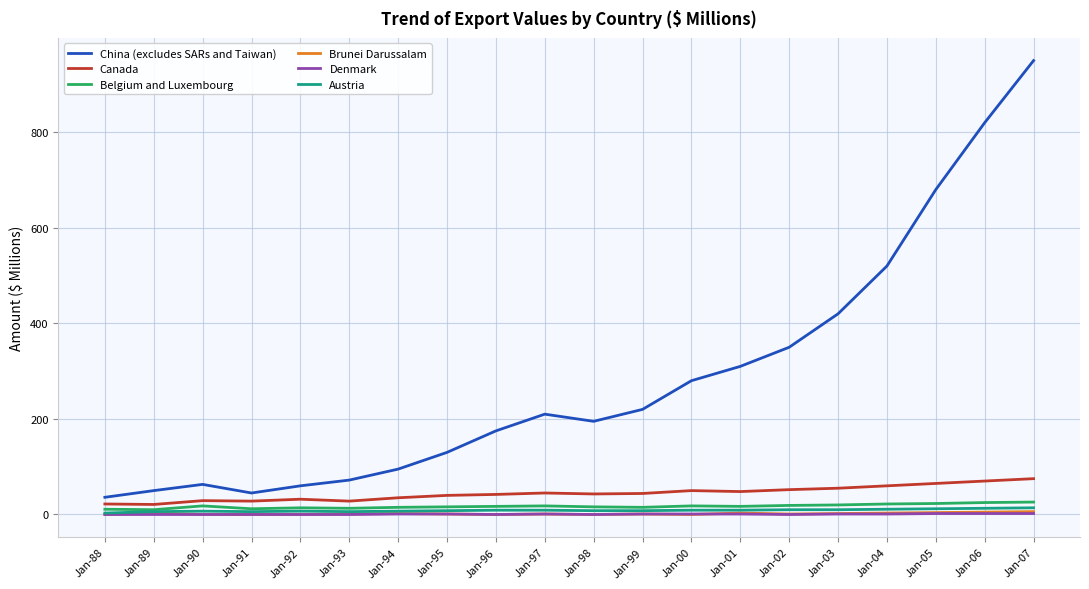

True or false: China (excludes SARs and Taiwan) has a value of 36 at Jan-88.

True